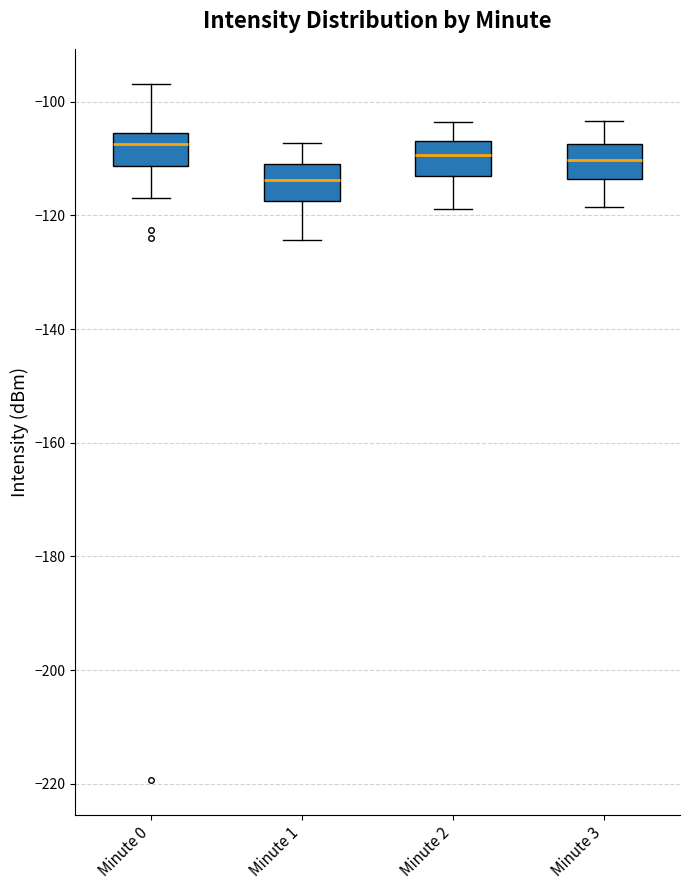

Reading left to right, transcribe this box plot: for each box, give where its median line is, the range the box spans, and where its two whiskers end, as read against the y-axis. The values are not printed on the chart, so give them approximately, as read against the axis.

Minute 0: median -108, box -112 to -106, whiskers -116 to -96
Minute 1: median -114, box -118 to -110, whiskers -124 to -108
Minute 2: median -110, box -112 to -106, whiskers -118 to -104
Minute 3: median -110, box -114 to -108, whiskers -118 to -104